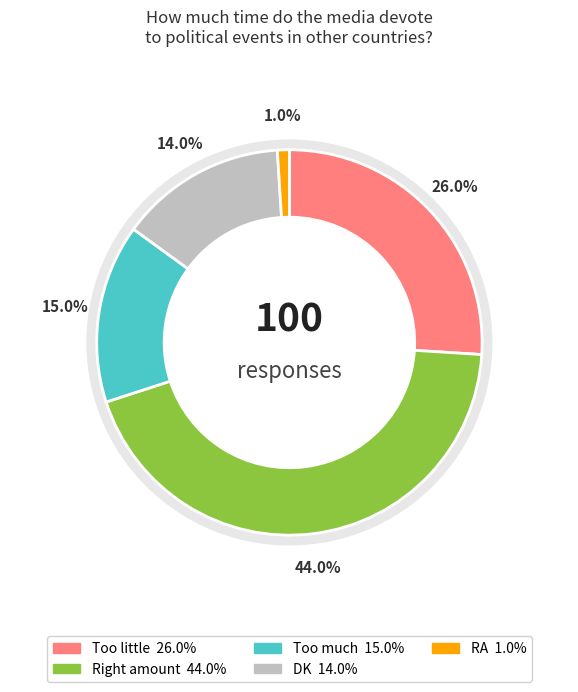

To the nearest percent, what is the combined percentage of DK and Too little?

40%